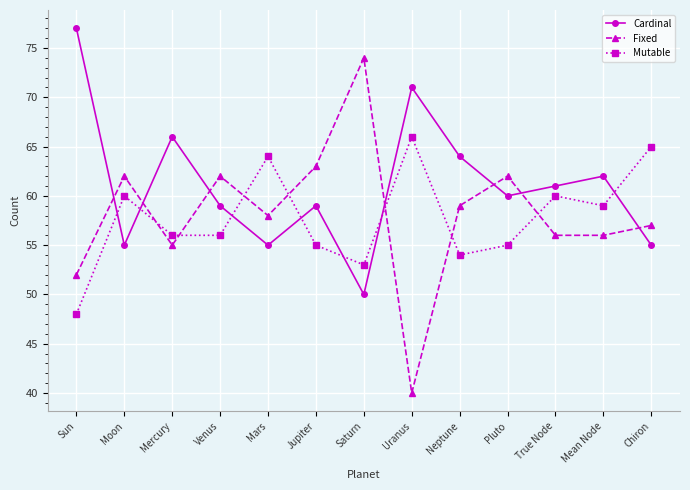

What are all the series names shown in the legend?

Cardinal, Fixed, Mutable